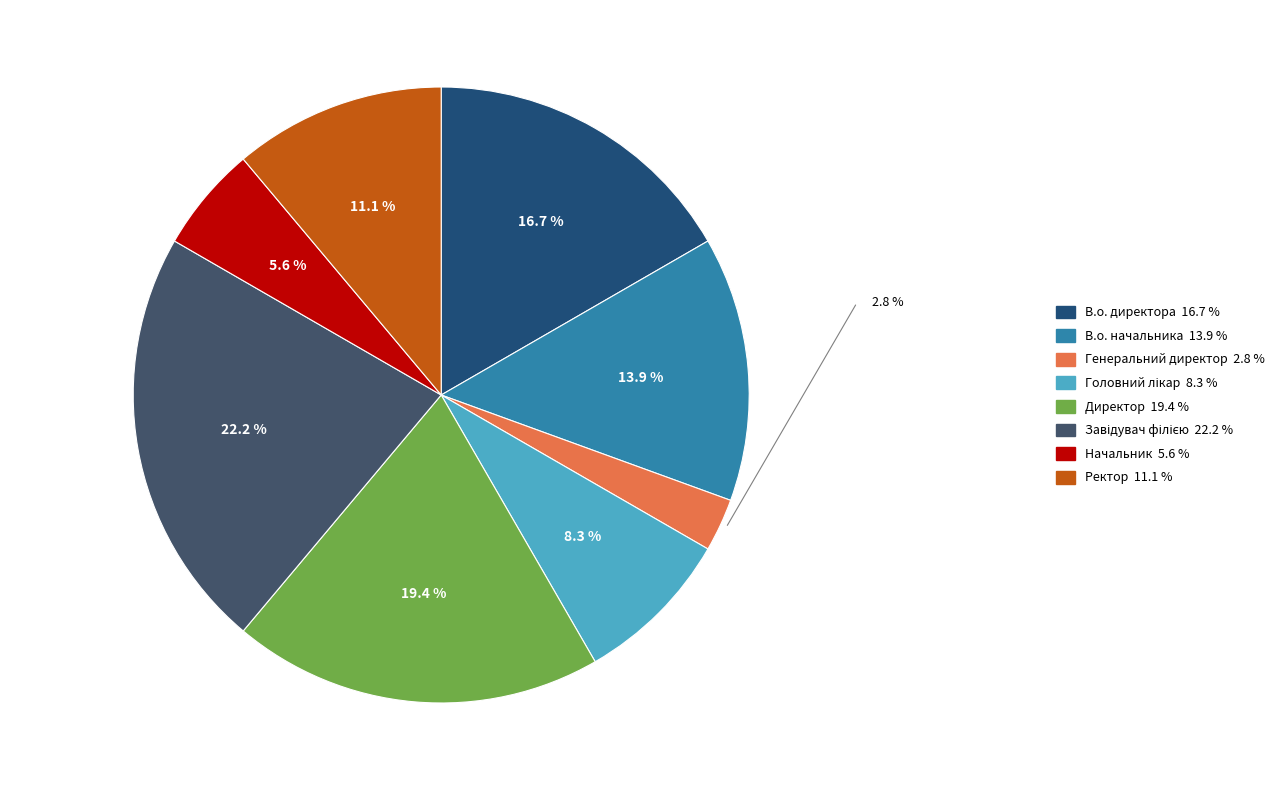

What is the smallest slice in the pie chart?

Генеральний директор